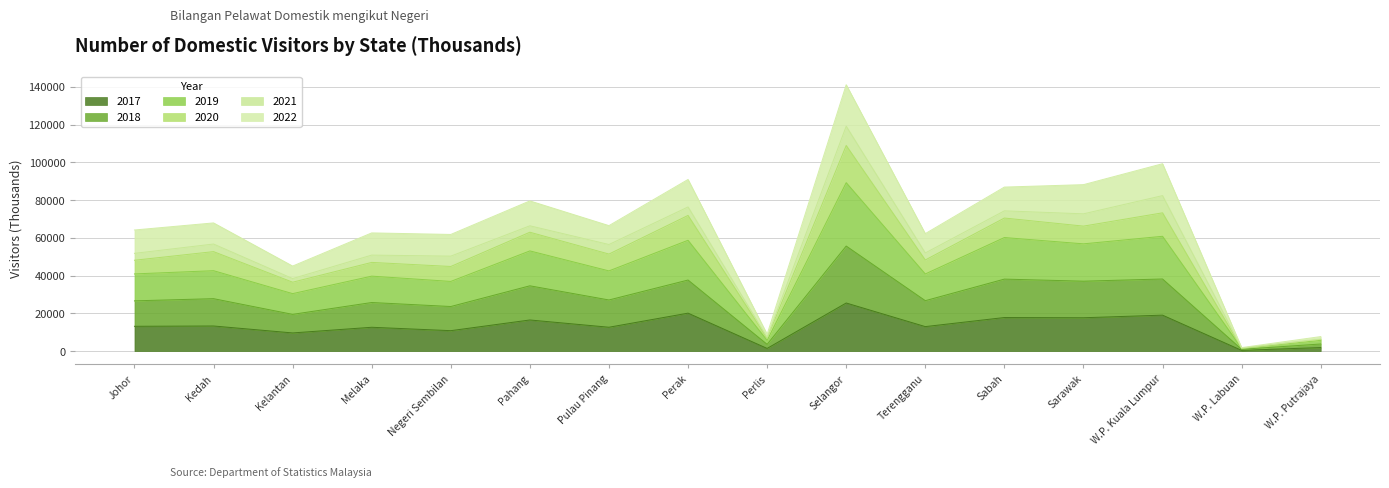

What is the maximum value shown in the chart?

141175.3